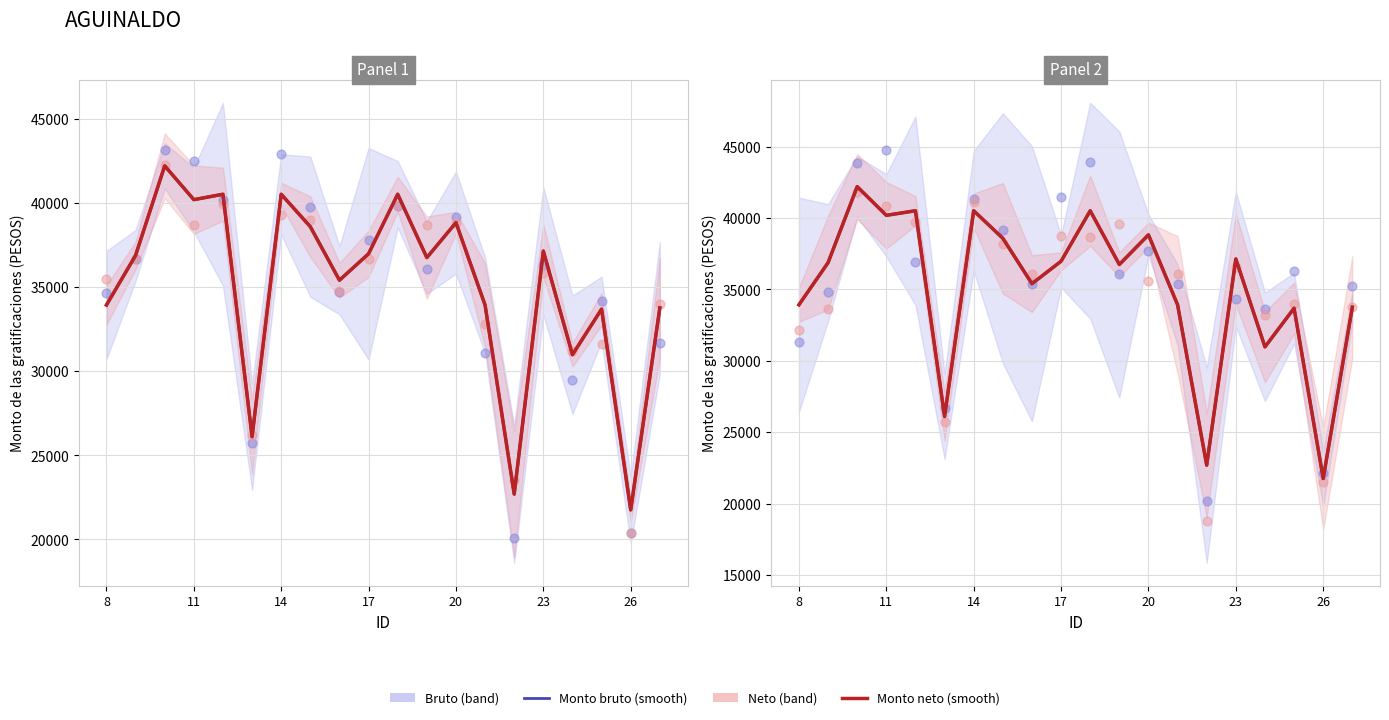

At how many categories does at least one series exceed 19822?

20